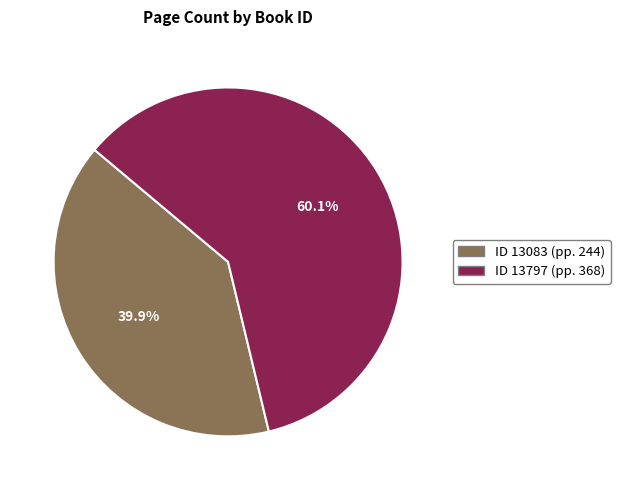

Is there any slice that represents more than half of the pie?

Yes